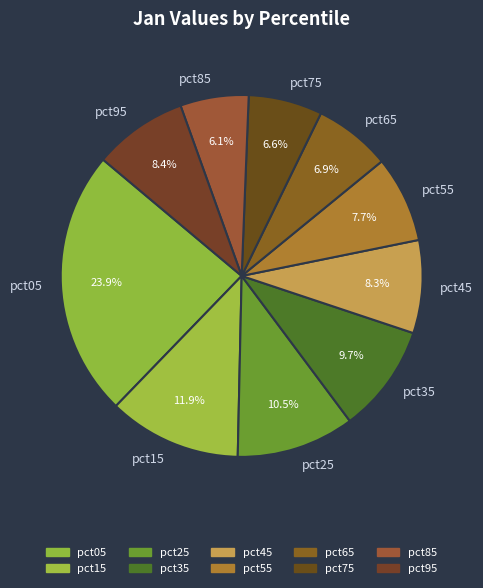

What percentage is the pct55 slice, to the nearest percent?

8%